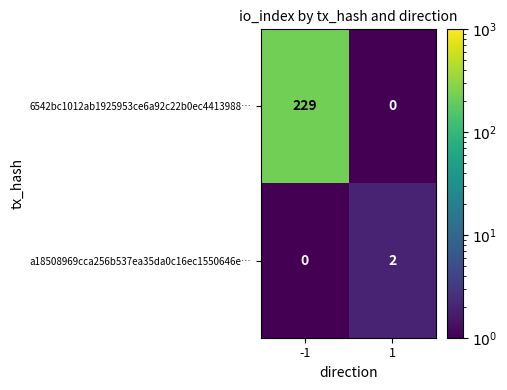

What is the difference between the maximum and minimum values in the 6542bc1012ab1925953ce6a92c22b0ec4413988… series?

229